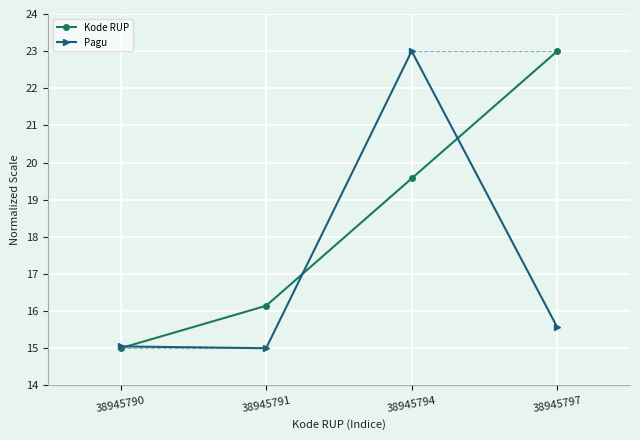

How many lines are shown in the chart?

2